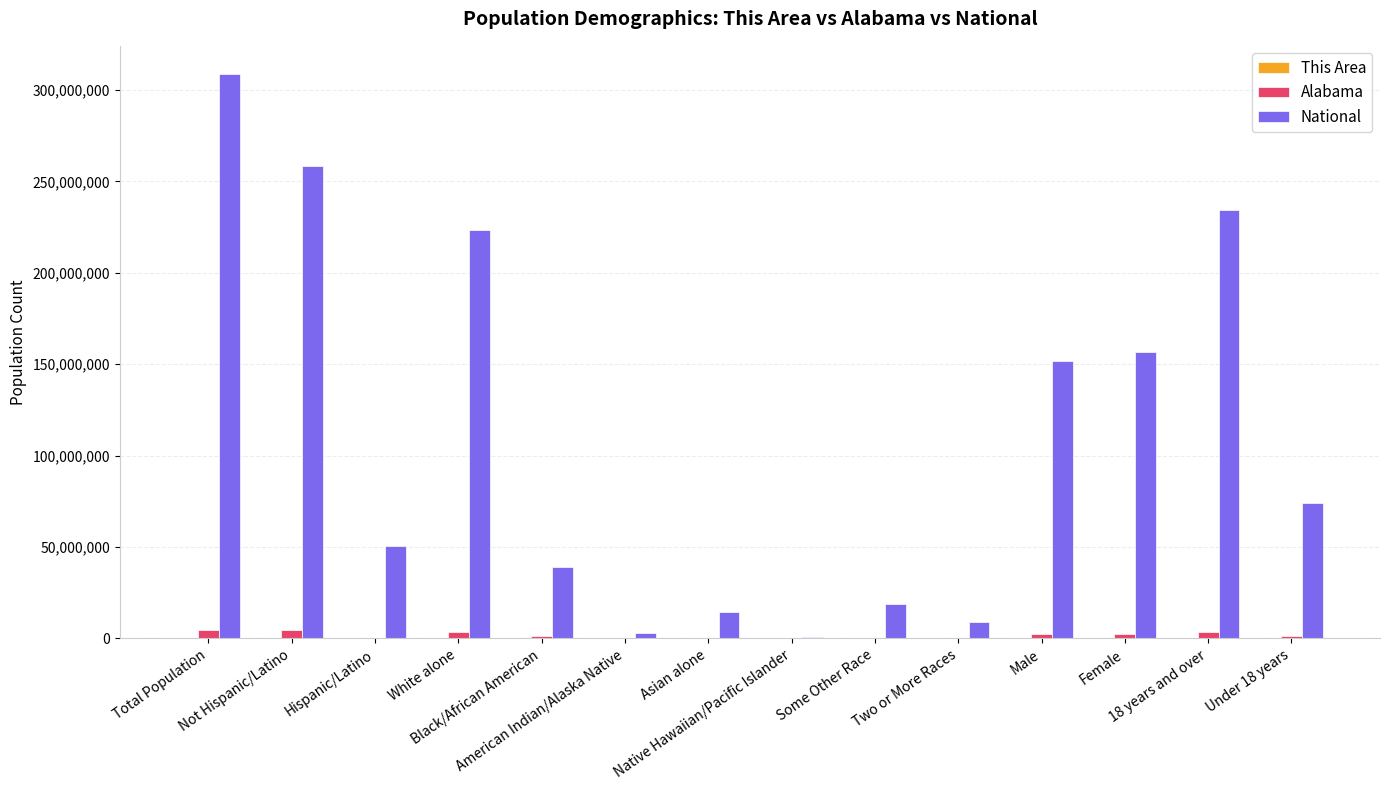

Which label corresponds to the largest value in the chart?

Total Population